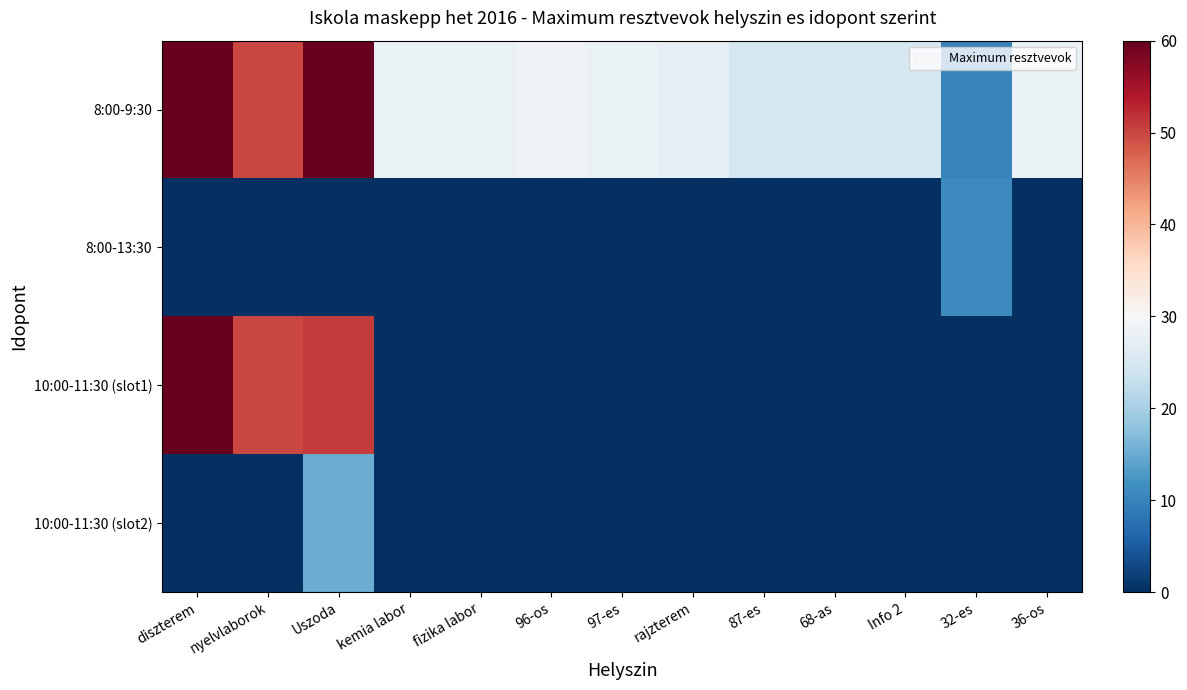

What is the spread (max minus min) of values at 96-os?

29